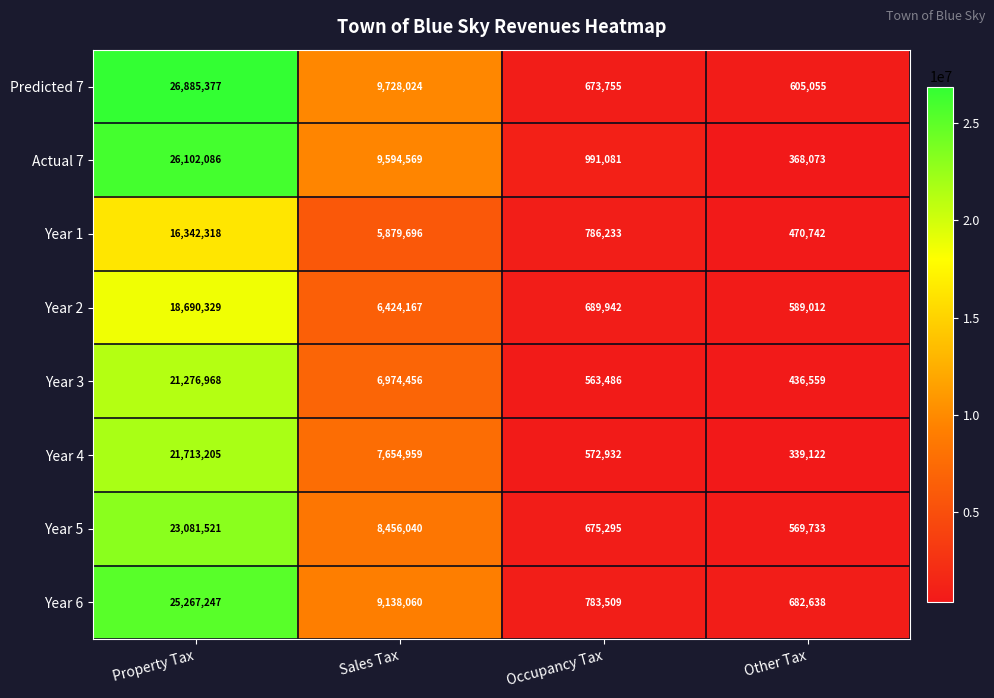

Where does the Predicted 7 series first go above 9728024?

Property Tax